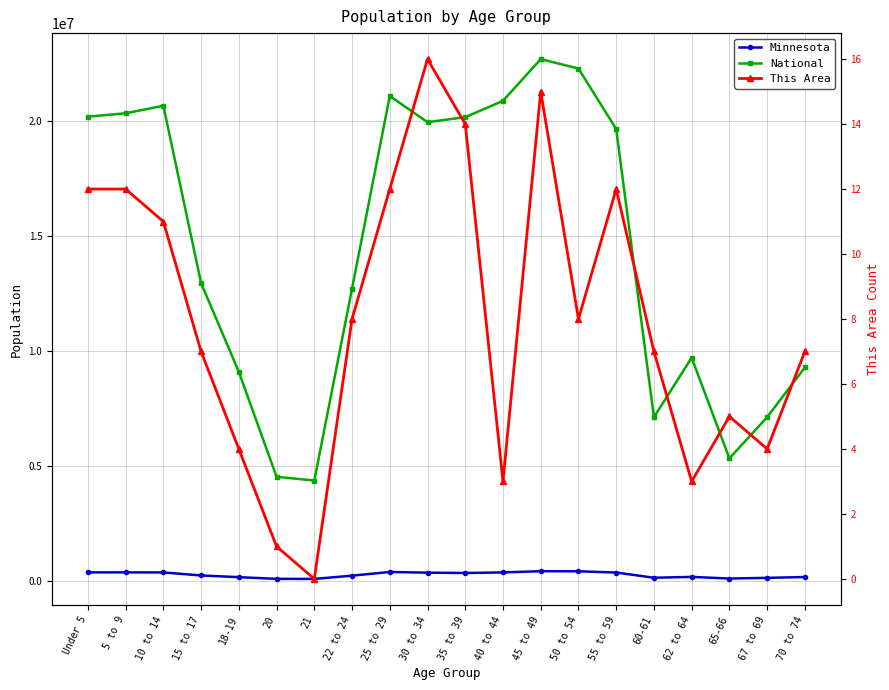

The value of This Area at 65-66 is 3. True or false?

False